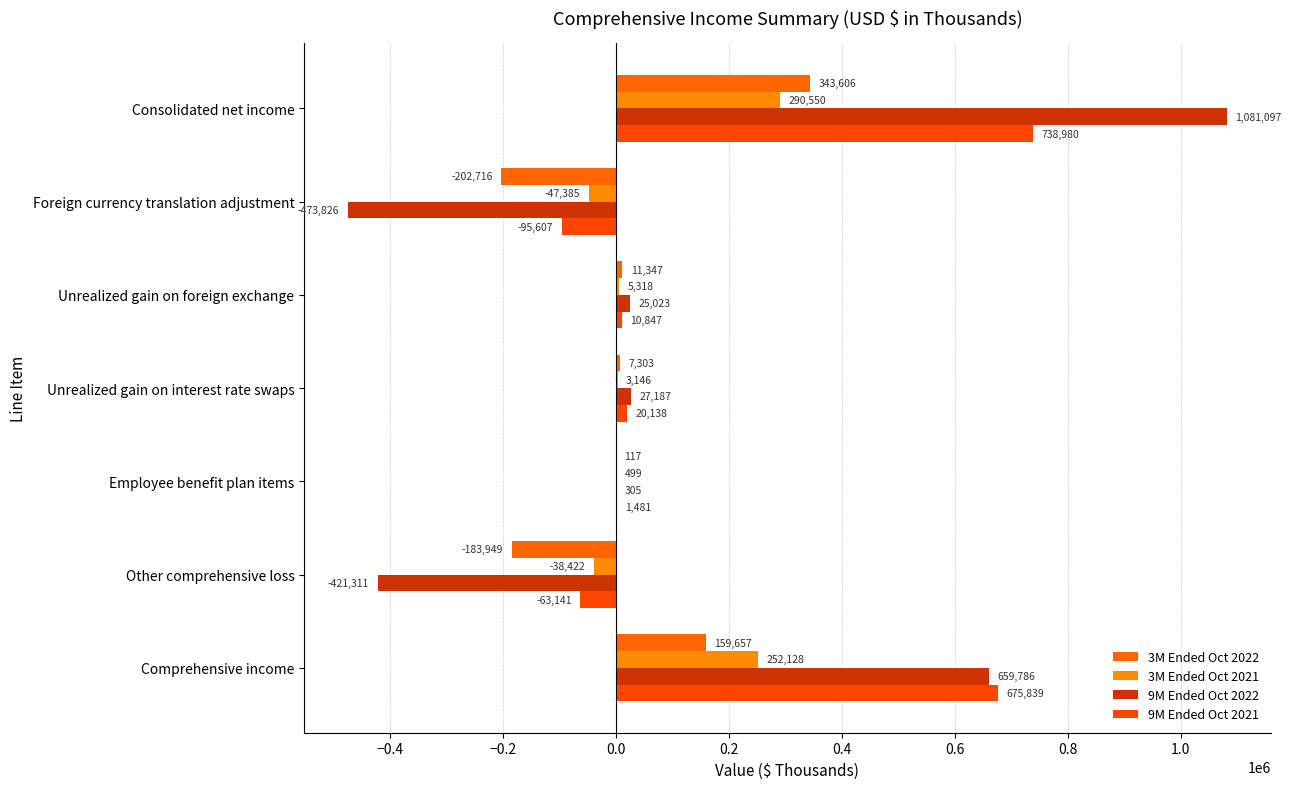

What is the difference between the maximum and minimum values in the 3M Ended Oct 2022 series?

546322